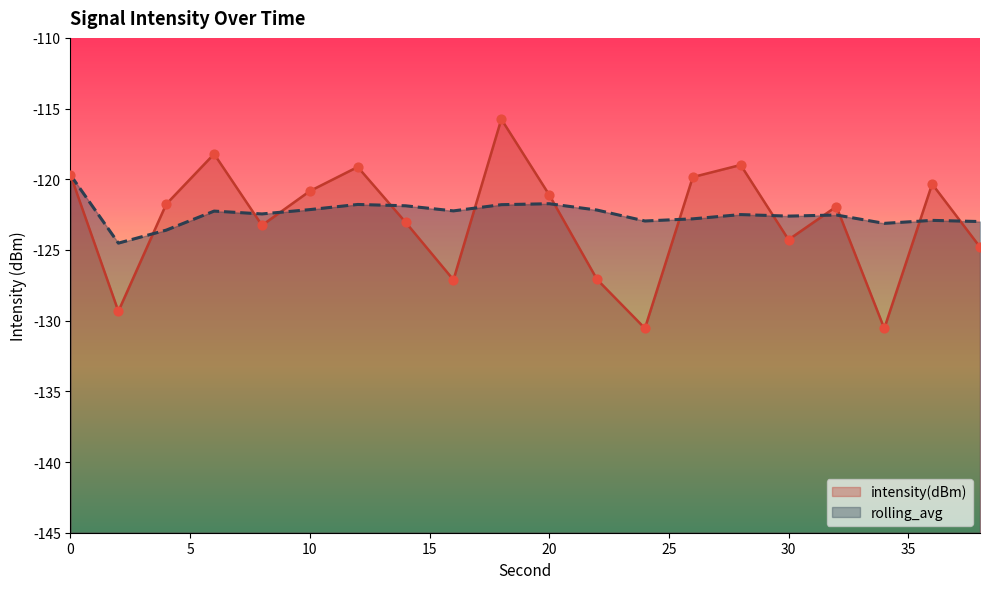

Which series reaches the maximum Y coordinate?

intensity(dBm)